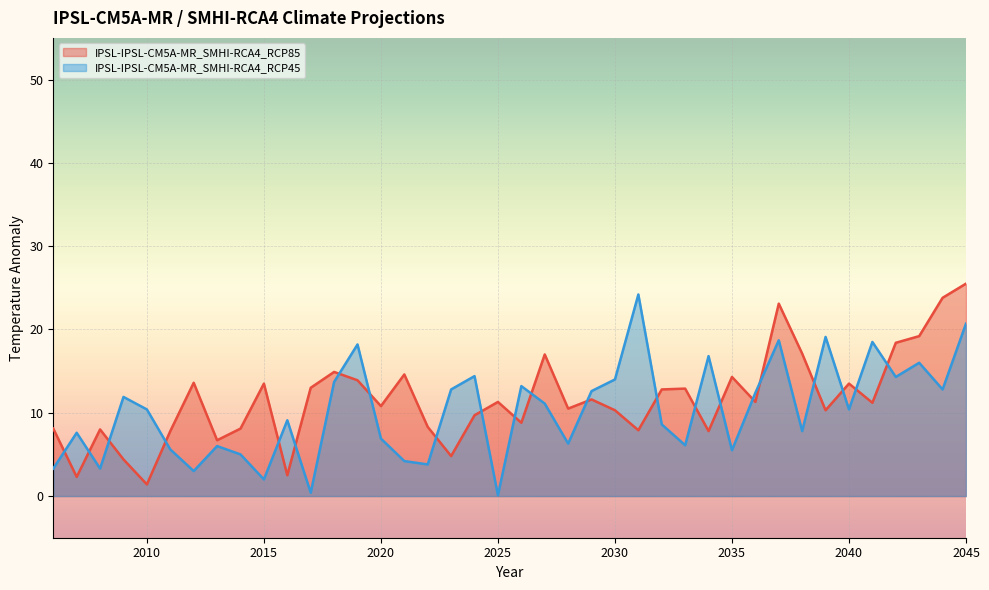

How many lines are shown in the chart?

2